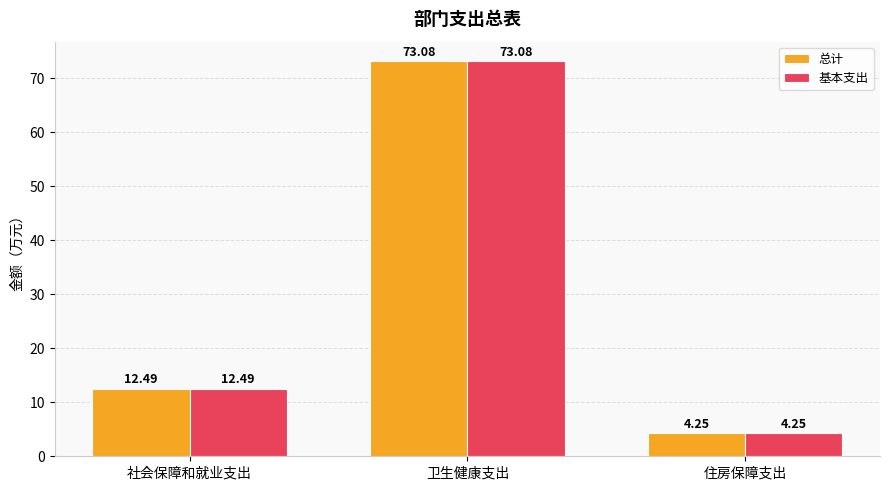

What is the difference between the 总计 values at 卫生健康支出 and 社会保障和就业支出?

60.6